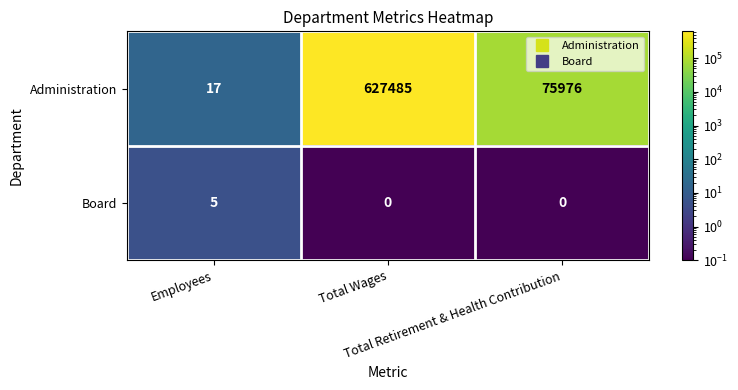

Which series has the largest total across all categories?

Administration